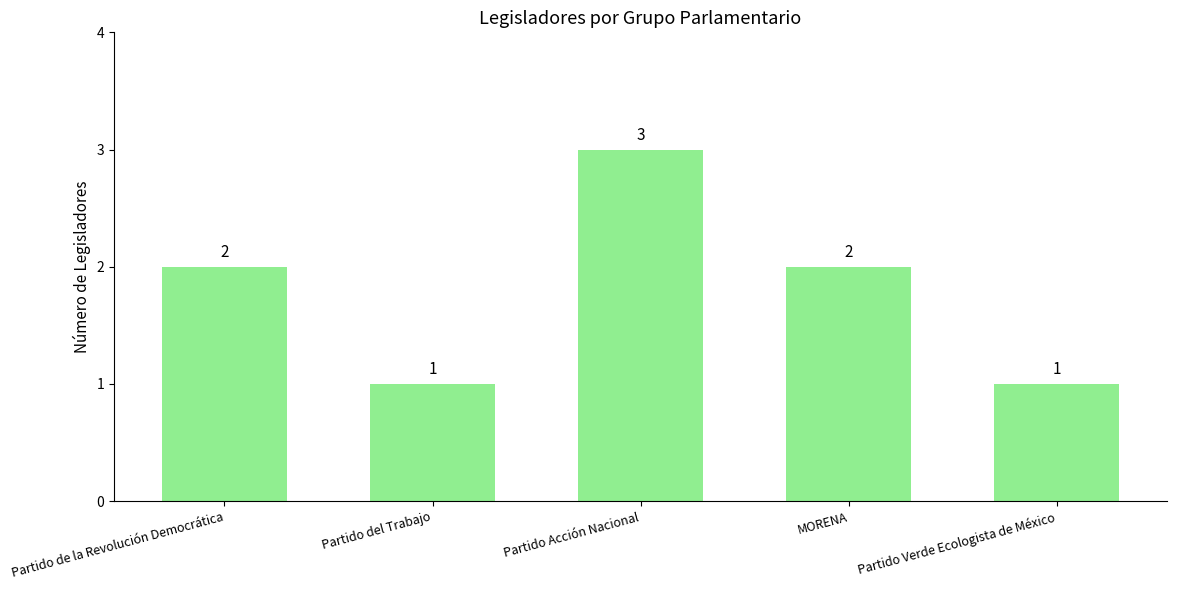

What is the maximum value shown in the chart?

3